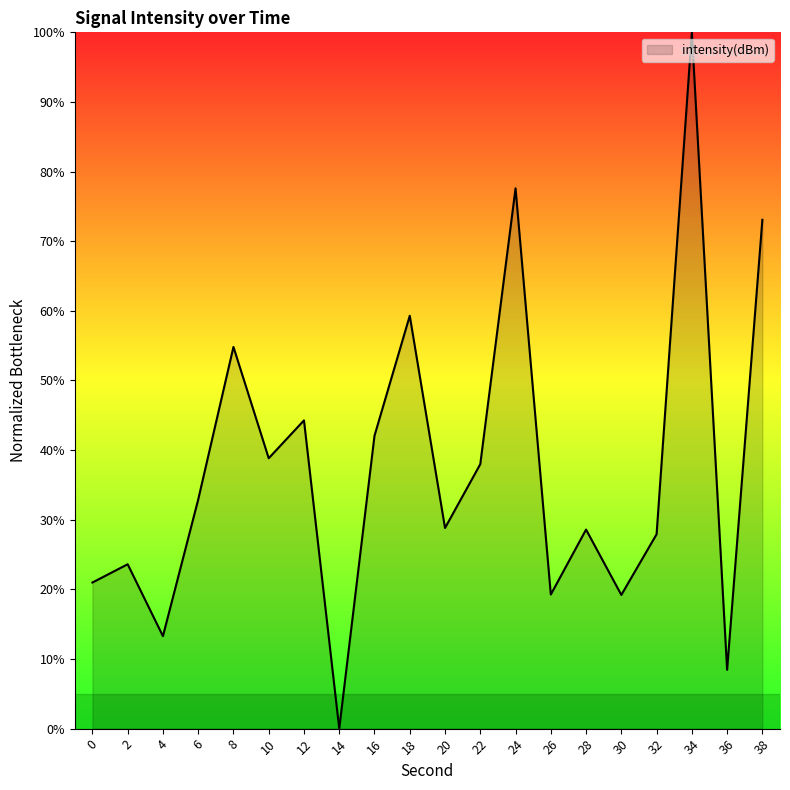

What is the change in value from 12 to 26?

-25.0